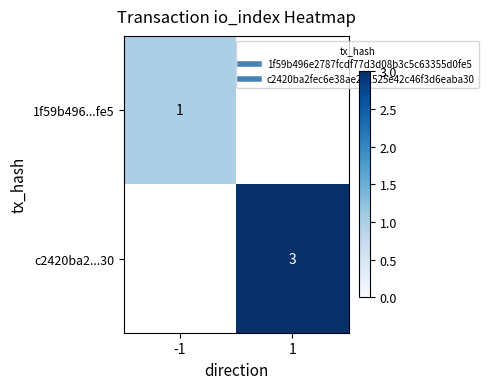

How many categories are shown in the chart?

2